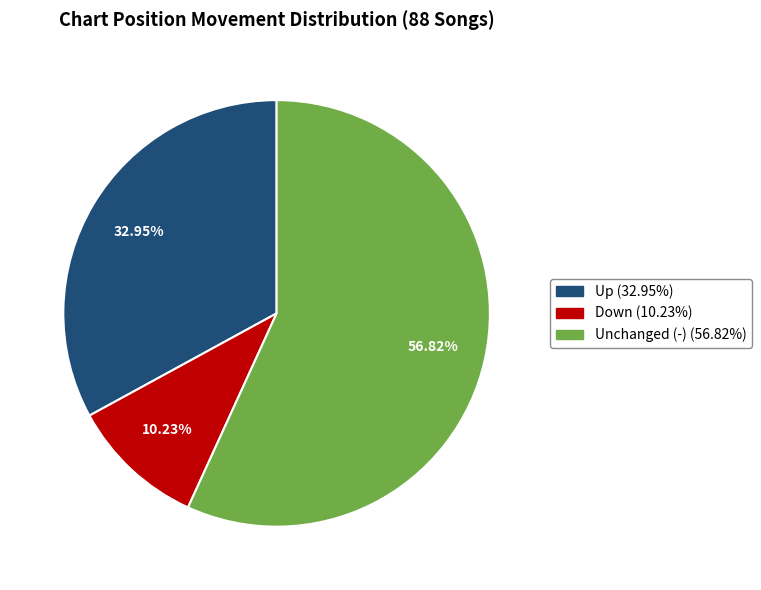

Is there a majority slice in this chart?

Yes